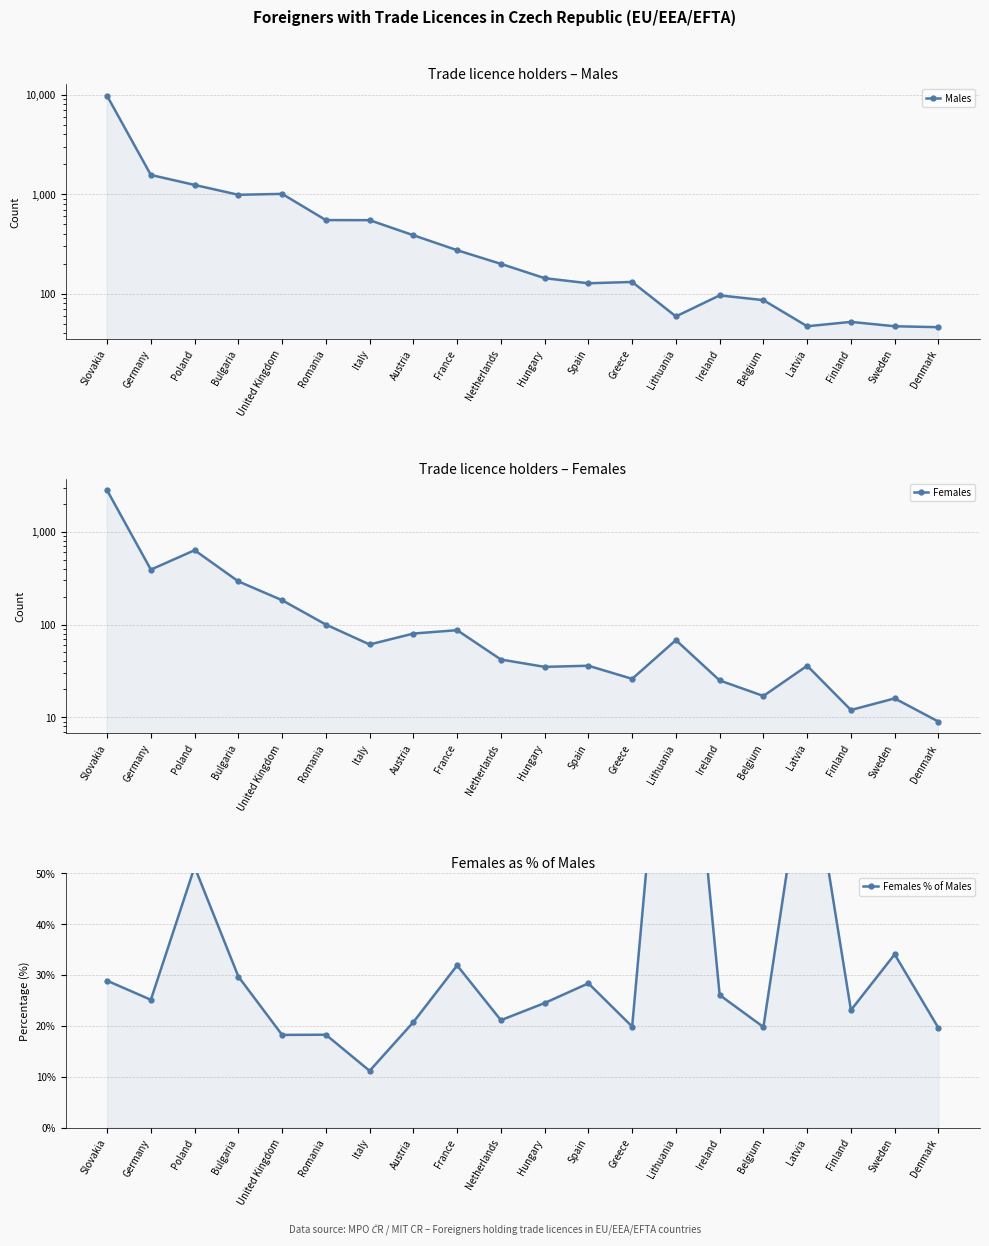

True or false: Females % of Males has more than 0 interior local peaks.

True